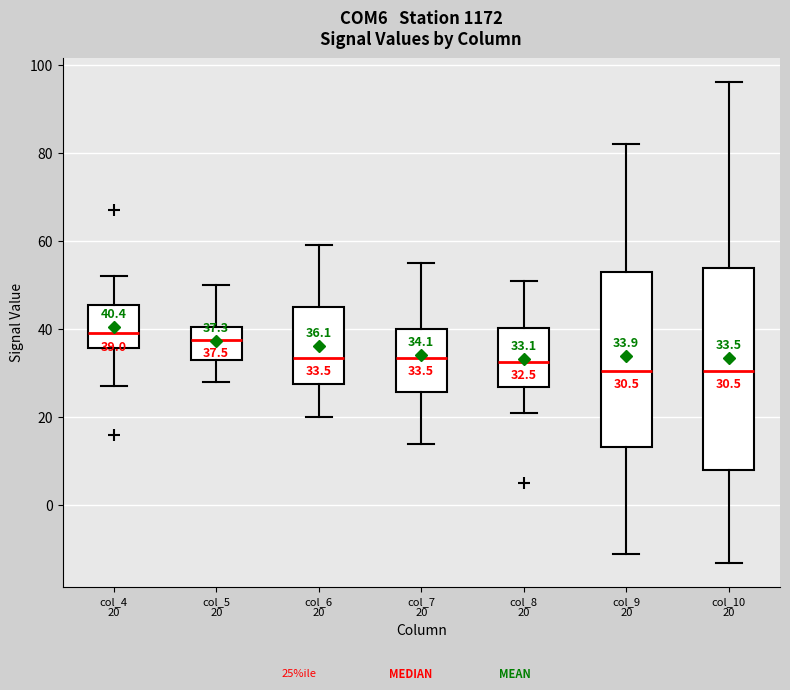

Which box is the tallest, from its lower edge to its upper edge?

col_10 20